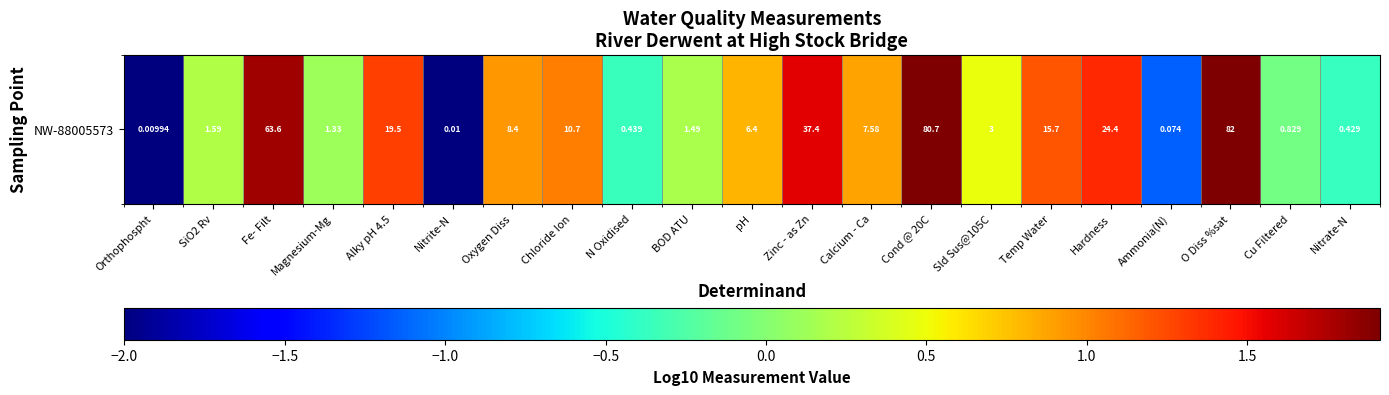

List the labels in order of value, smallest first.

Orthophospht, Nitrite-N, Ammonia(N), Nitrate-N, N Oxidised, Cu Filtered, Magnesium-Mg, BOD ATU, SiO2 Rv, Sld Sus@105C, pH, Calcium - Ca, Oxygen Diss, Chloride Ion, Temp Water, Alky pH 4.5, Hardness, Zinc - as Zn, Fe- Filt, Cond @ 20C, O Diss %sat